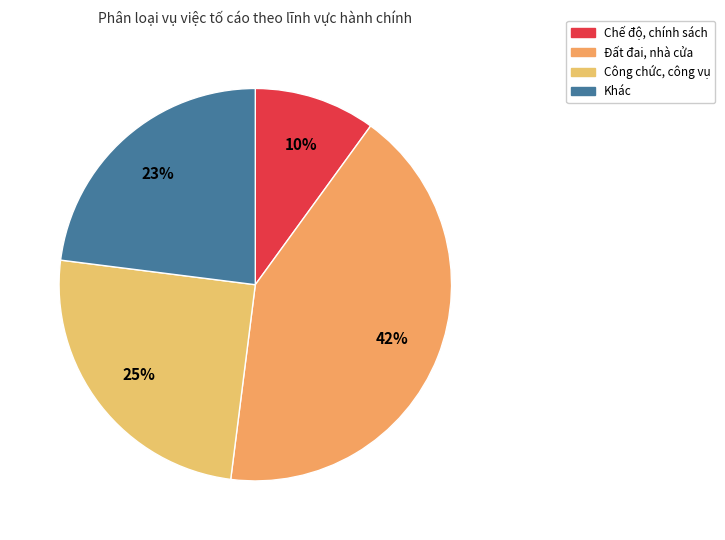

To the nearest percent, what portion does Khác represent?

23%